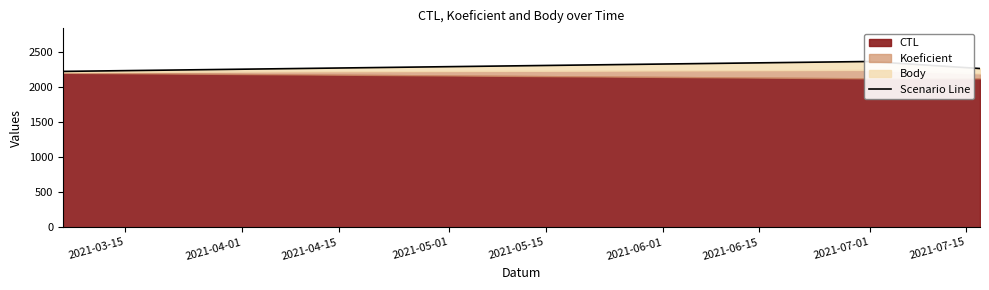

At which label does the data first exceed 2260?

2021-07-01